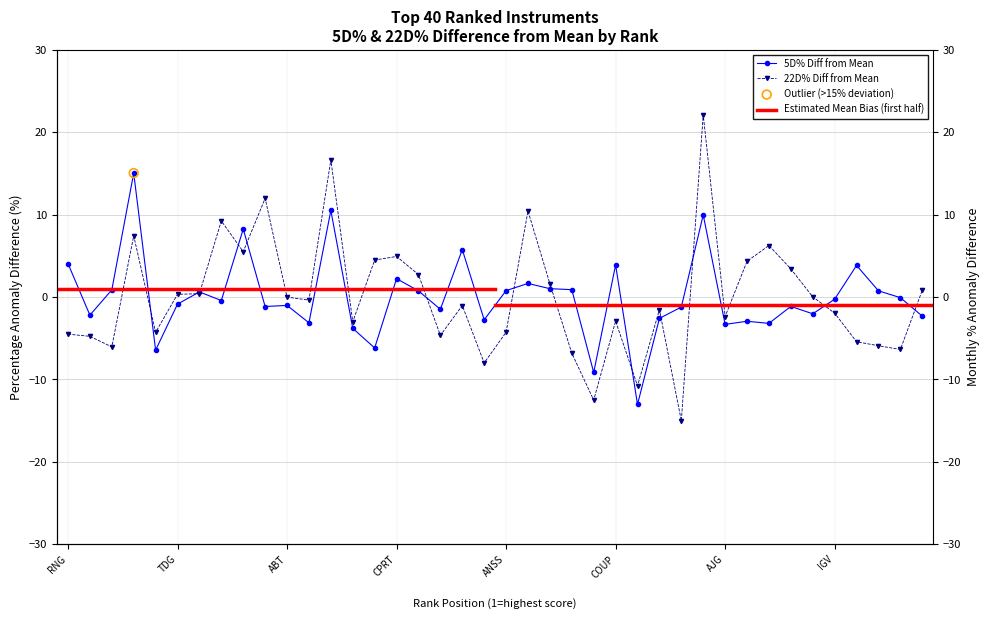

Which series has the largest total across all categories?

22D%